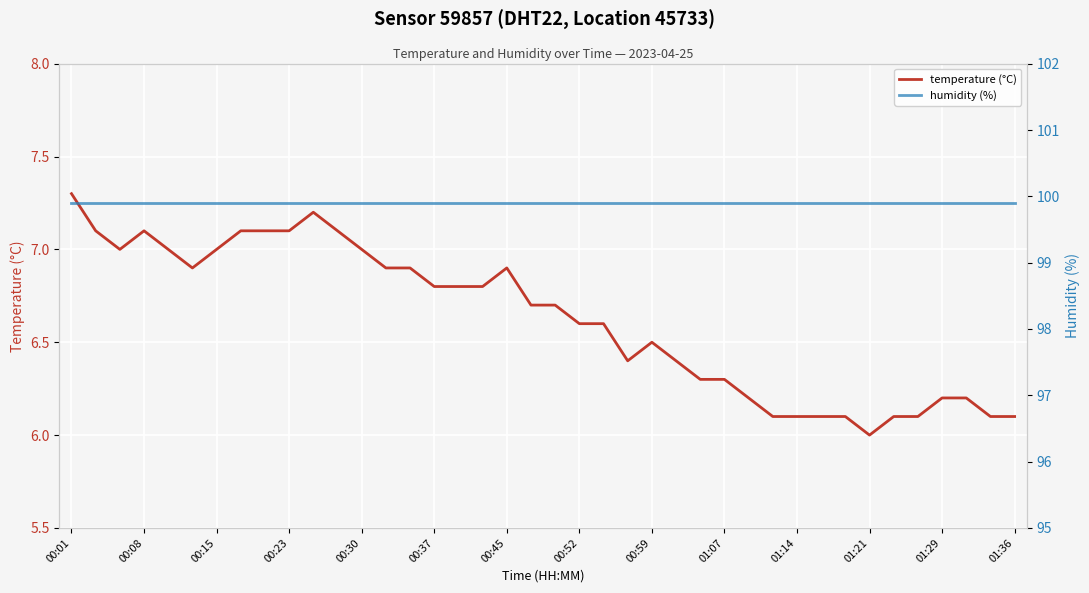

What is the total value across all series at 26?

106.2